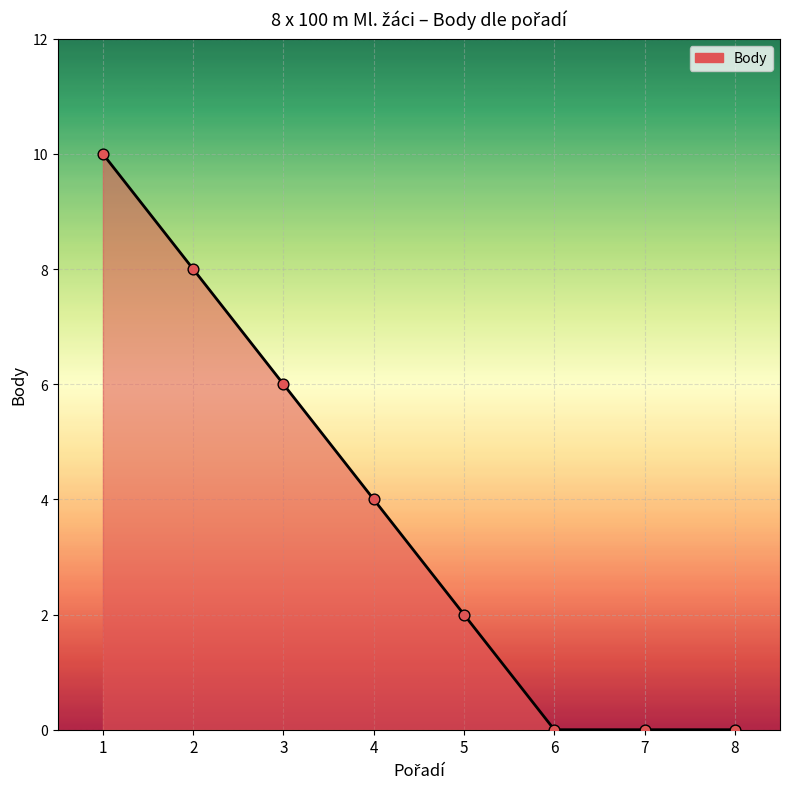

What is the change in value from 2 to 6?

-8